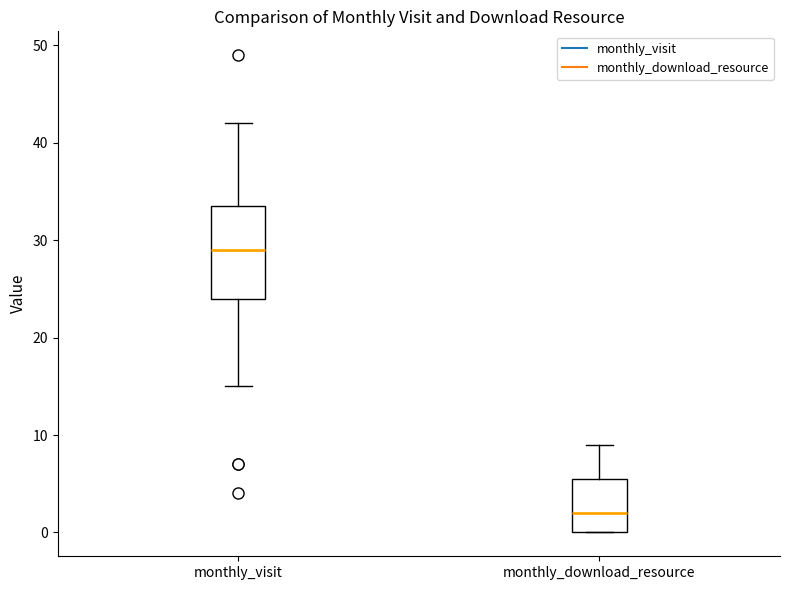

Where does the median line of the box for monthly_visit sit on the y-axis? The values are not printed on the chart, so give them approximately, as read against the axis.

29